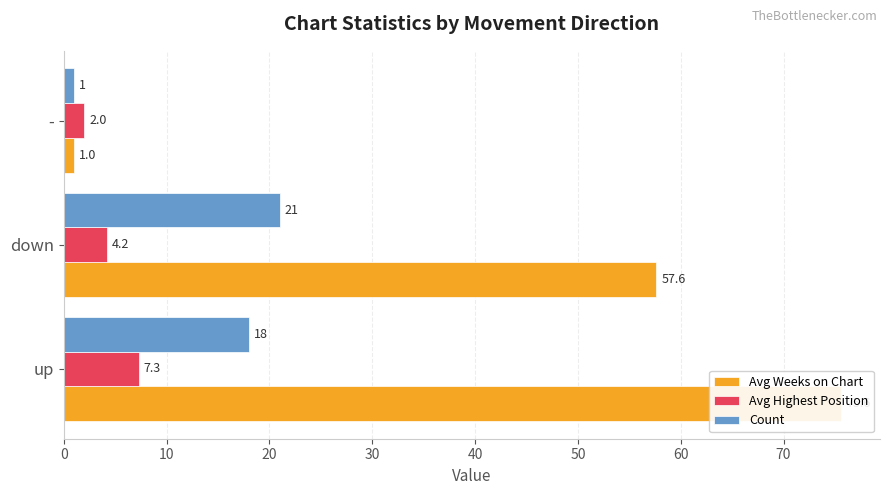

What are all the series names shown in the legend?

Avg Weeks on Chart, Avg Highest Position, Count